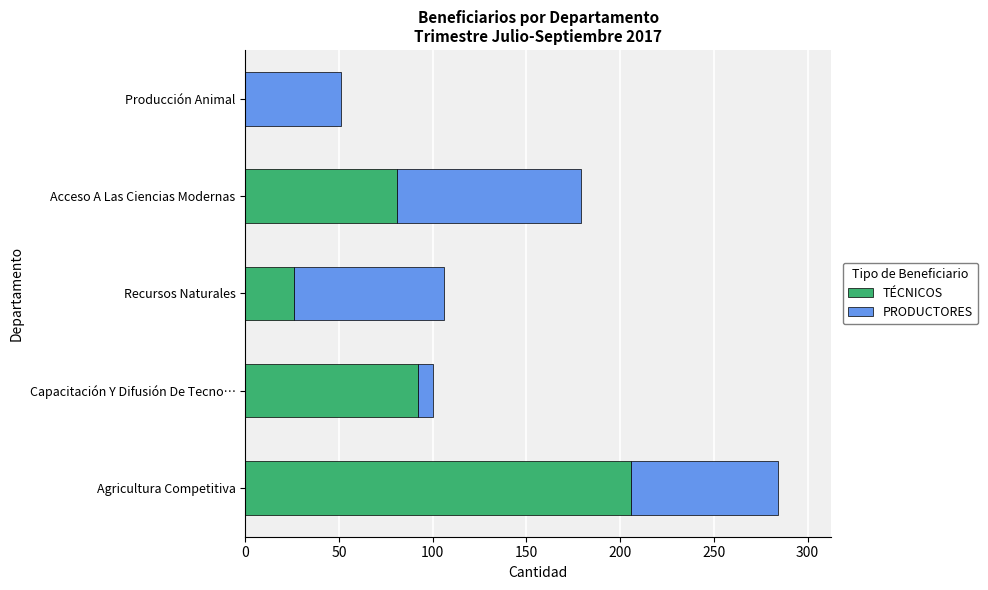

What is the sum of the TÉCNICOS values at Recursos Naturales and Agricultura Competitiva?

232